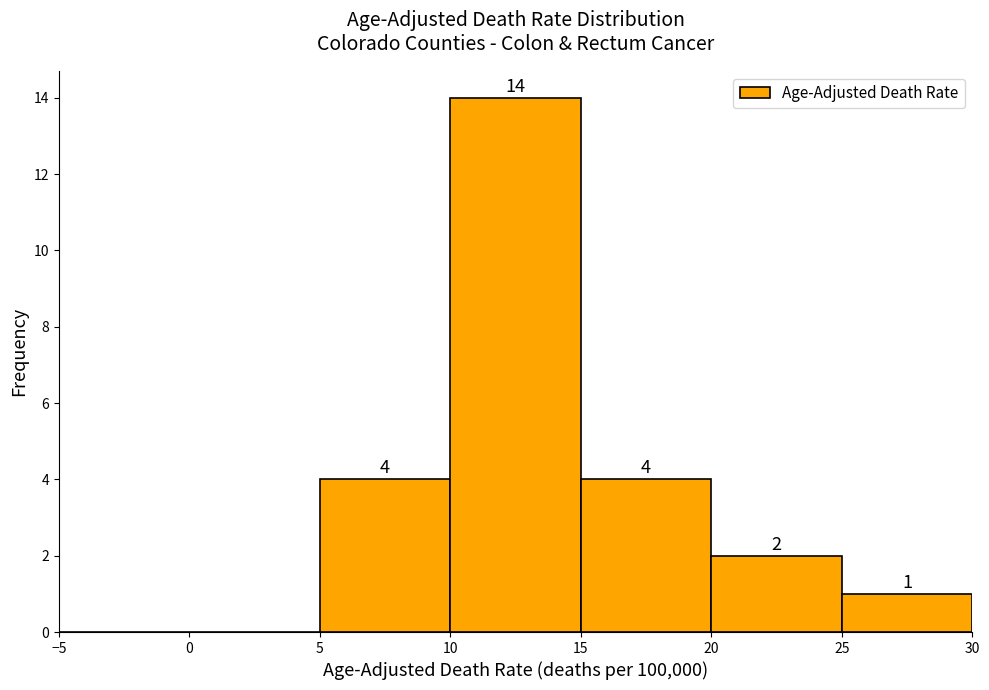

Which range on the x-axis has the tallest bar?

10 to 15